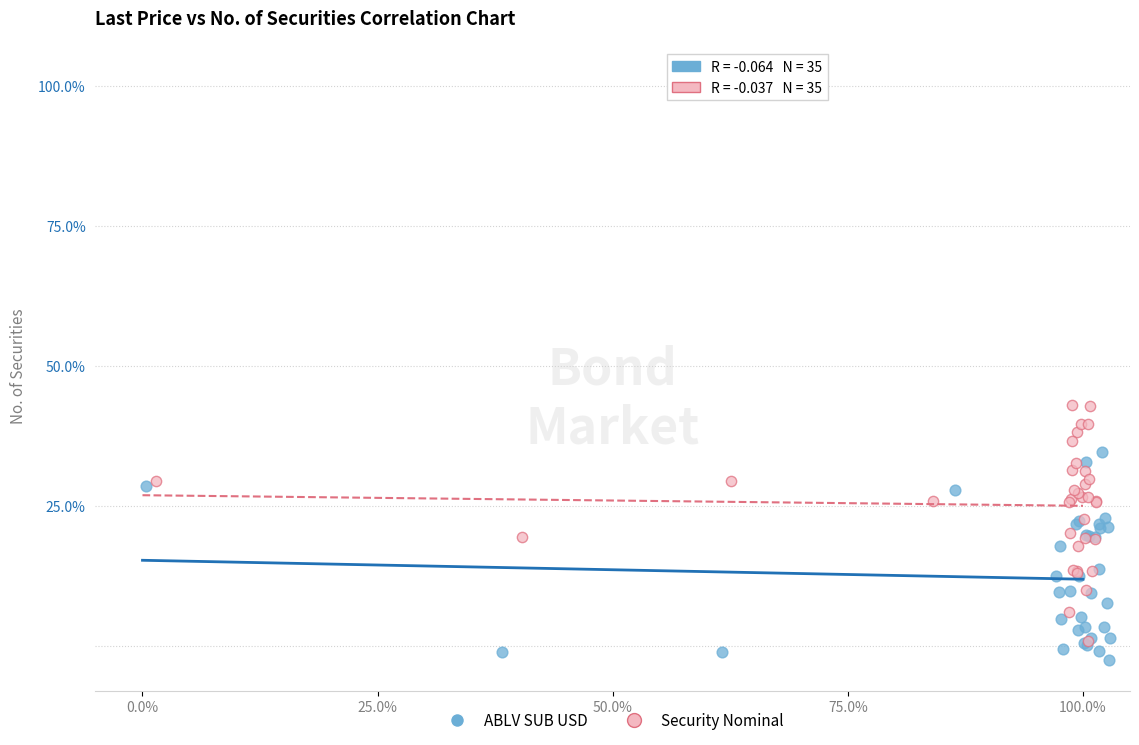

Which series has the largest Y range (max minus min)?

Security Nominal